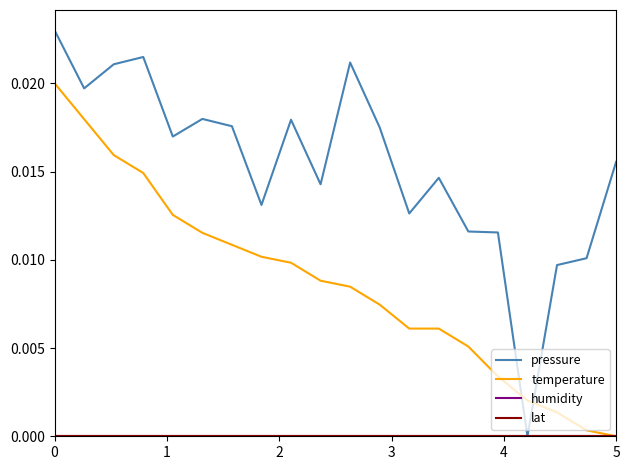

Does the chart have visible grid lines?

No